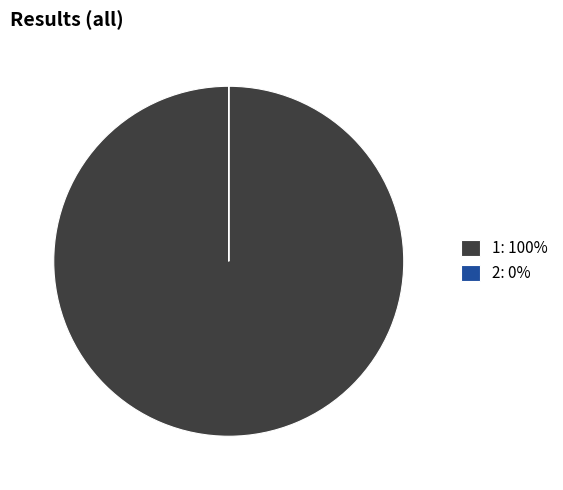

Is 1: 100% the majority of the pie?

Yes